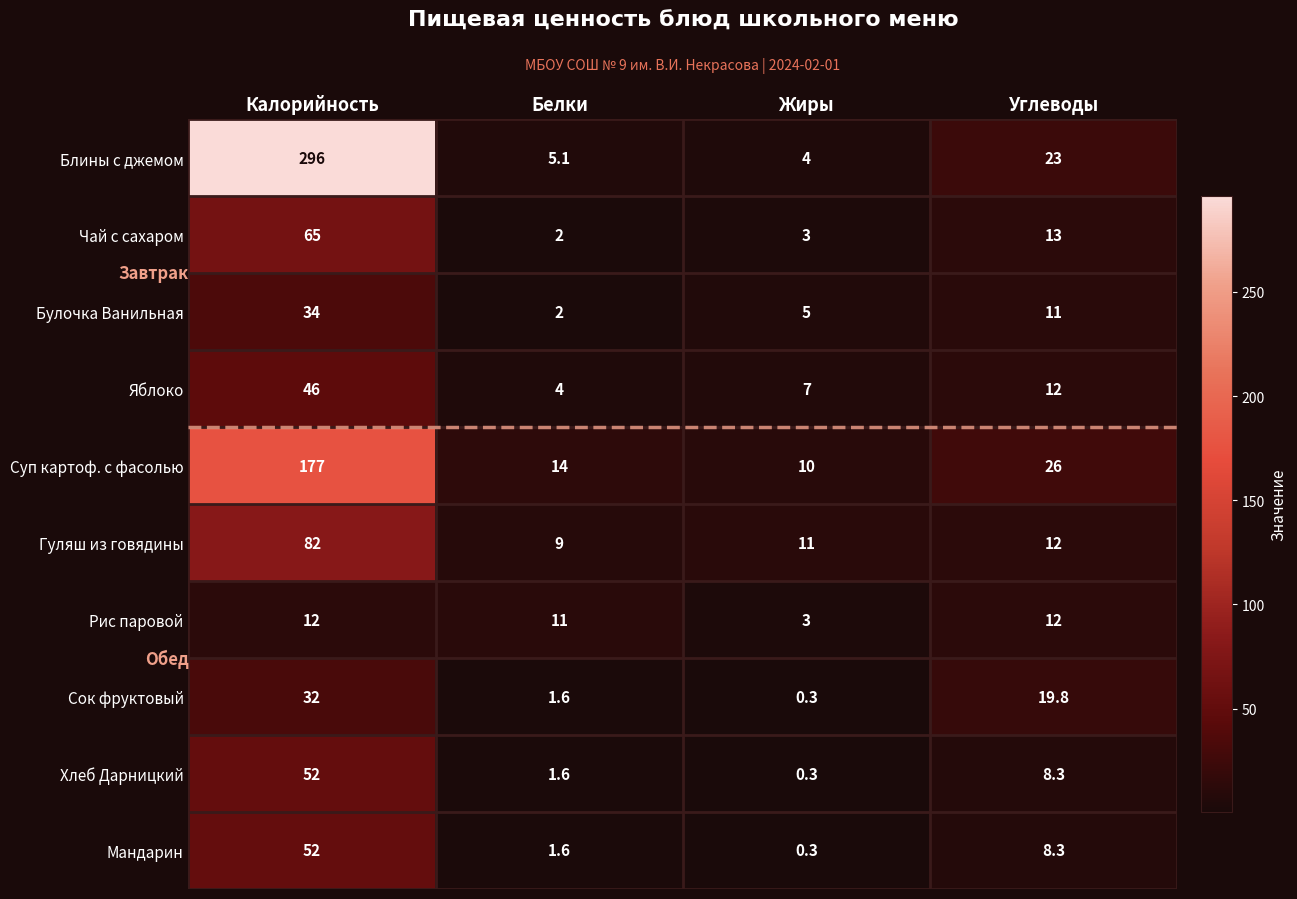

Is the value of Суп картоф. с фасолью at Жиры greater than the value of Гуляш из говядины at Жиры?

No